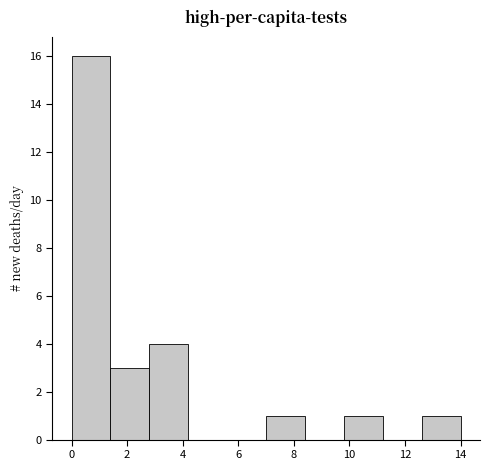

Reading left to right, transcribe this chart: for each bar, give the range it covers on the x-axis and its height. The values are not printed on the chart, so give them approximately, as read against the axis.

0.0 to 1.4: 16
1.4 to 2.8: 3
2.8 to 4.2: 4
4.2 to 5.6: 0
5.6 to 7.0: 0
7.0 to 8.4: 1
8.4 to 9.8: 0
9.8 to 11.2: 1
11.2 to 12.6: 0
12.6 to 14.0: 1